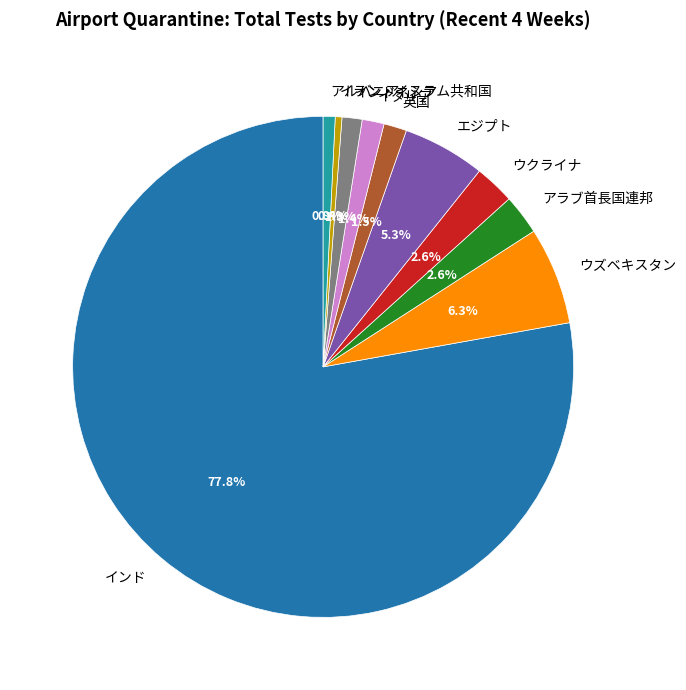

The インドネシア slice represents 13% of the pie. True or false?

False